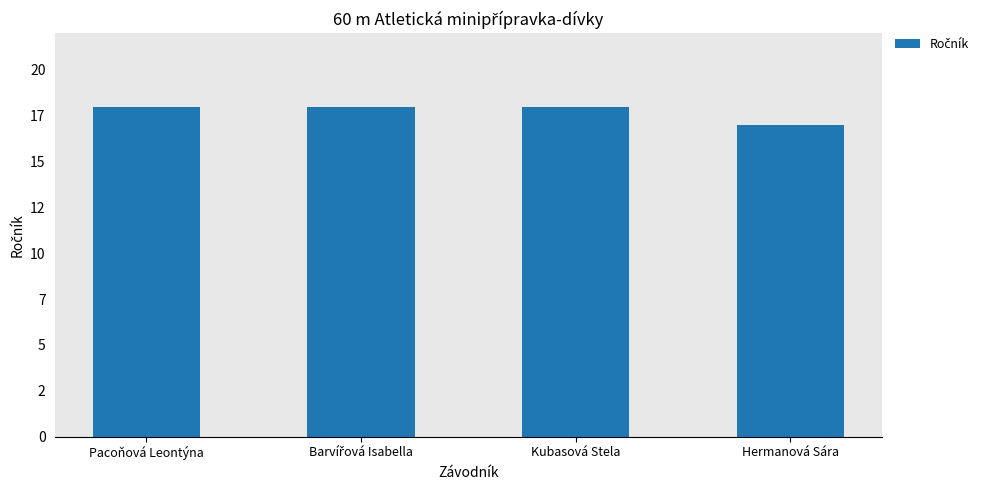

Which label corresponds to the smallest value in the chart?

Hermanová Sára